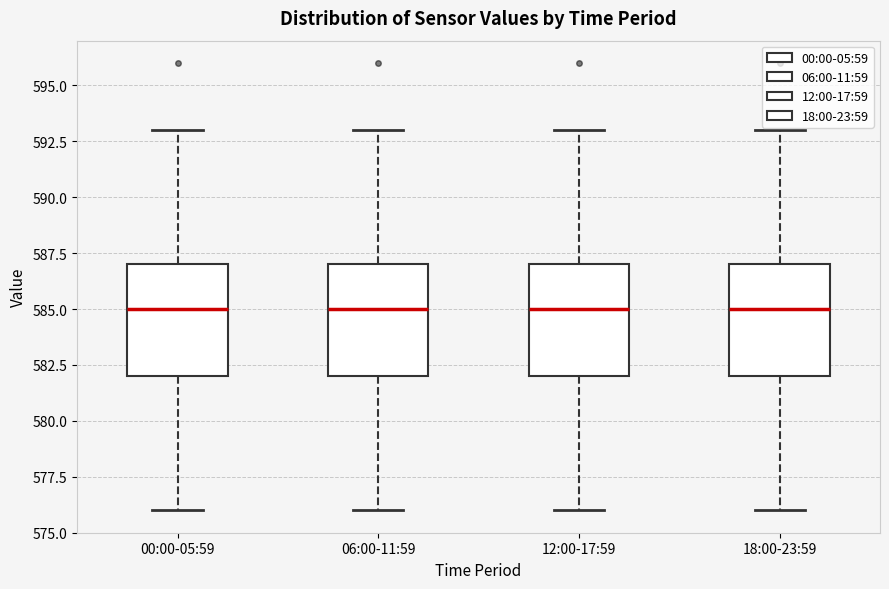

Reading left to right, read every box against the y-axis: the position of its median line, the range the box covers, and the ends of its whiskers. The values are not printed on the chart, so give them approximately, as read against the axis.

00:00-05:59: median 585, box 582 to 587, whiskers 576 to 593
06:00-11:59: median 585, box 582 to 587, whiskers 576 to 593
12:00-17:59: median 585, box 582 to 587, whiskers 576 to 593
18:00-23:59: median 585, box 582 to 587, whiskers 576 to 593